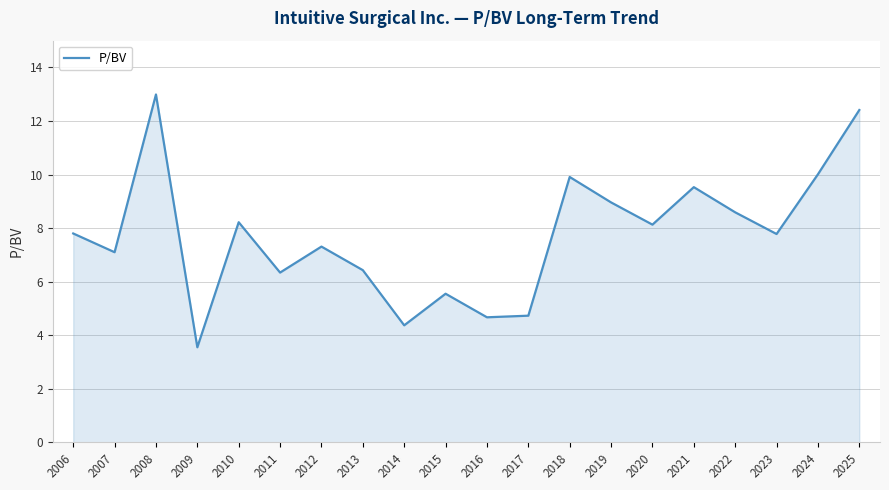

True or false: the data shows 4.7 at 2016.

True